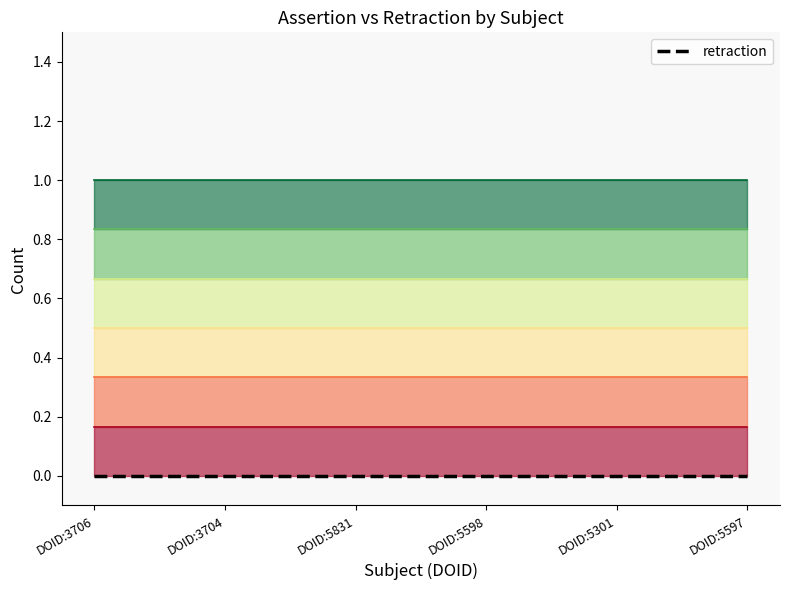

At how many categories does at least one series exceed 0?

6